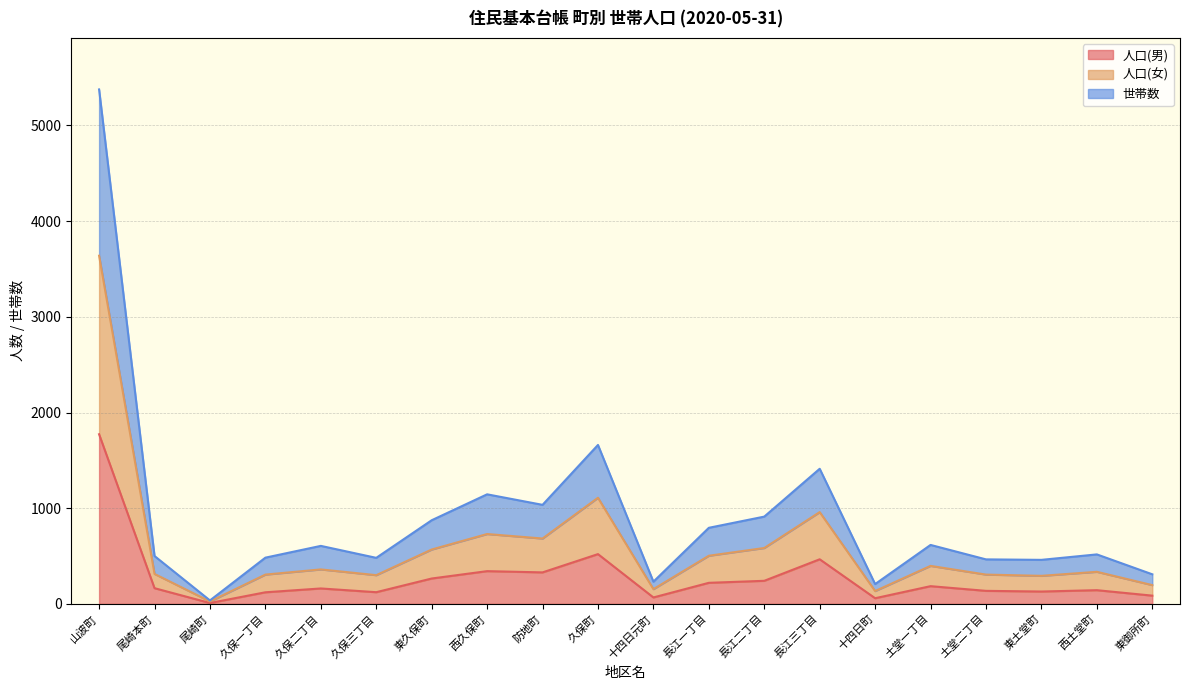

How many data points in 人口(男) are less than 164?

10